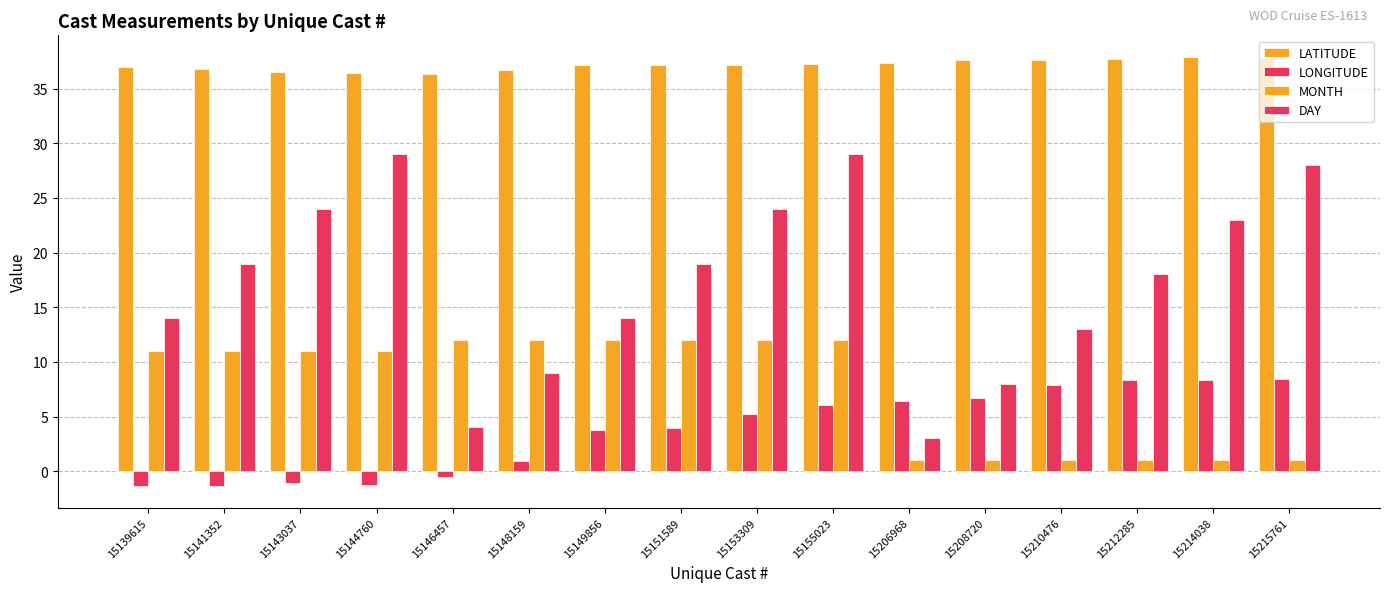

What is the spread (max minus min) of values at 15155023?

31.2